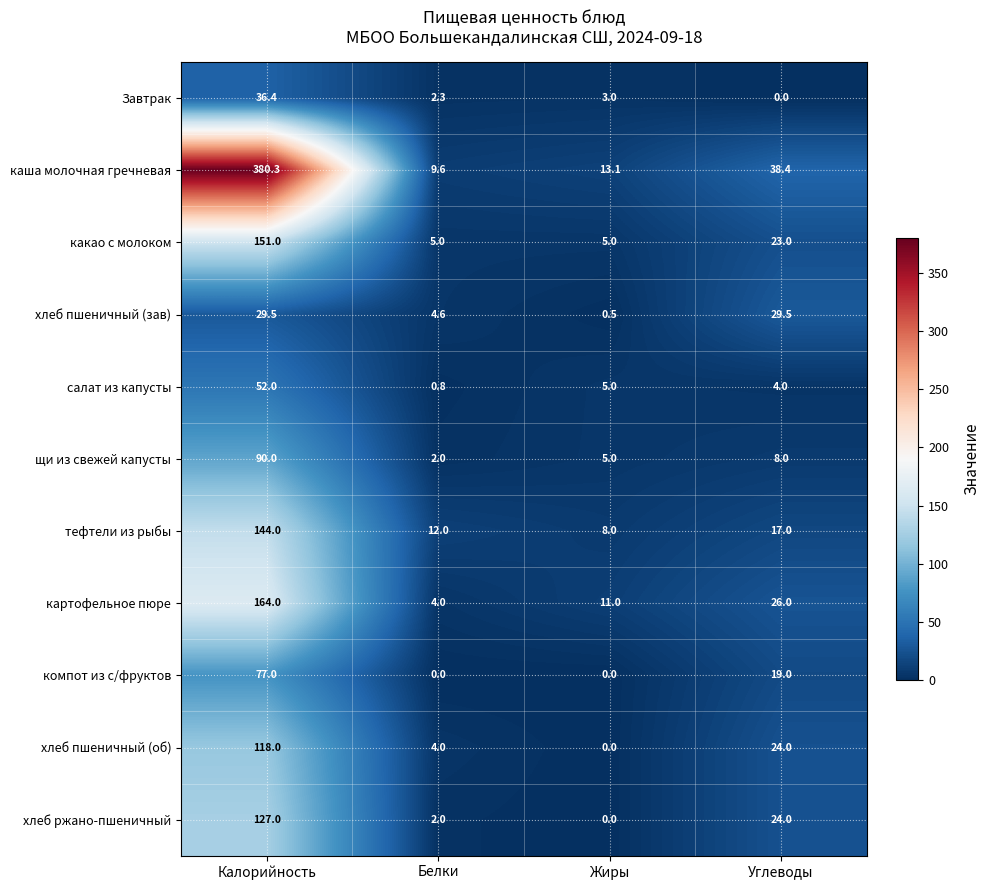

At which category is the sum across all series the highest?

Калорийность